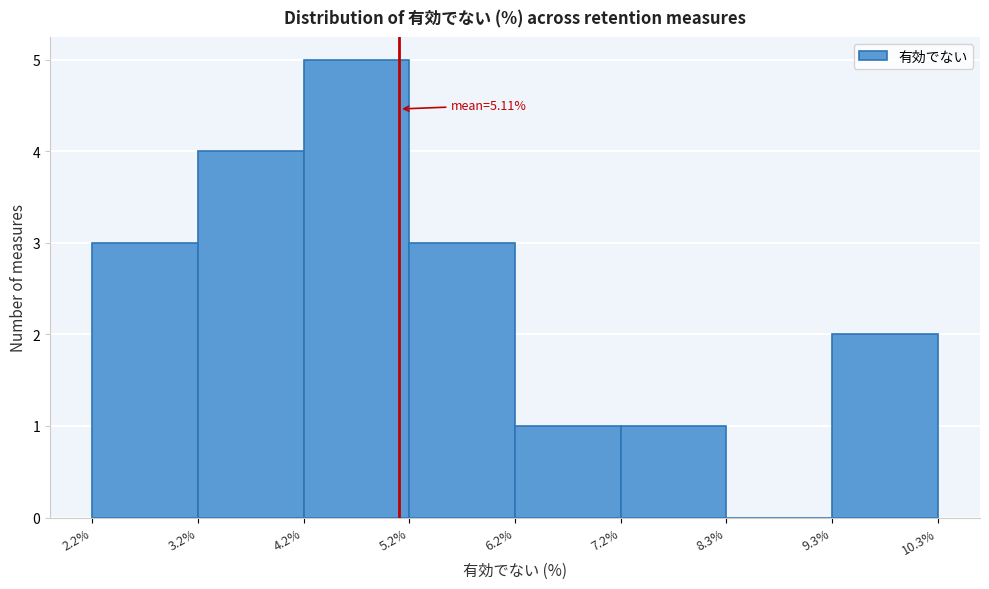

Over which range of the x-axis is the bar tallest?

4.2% to 5.2%